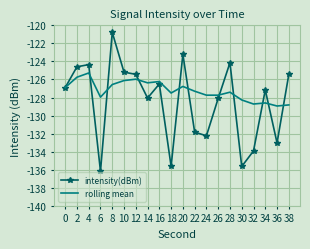

True or false: intensity(dBm) and rolling mean cross at least once.

True